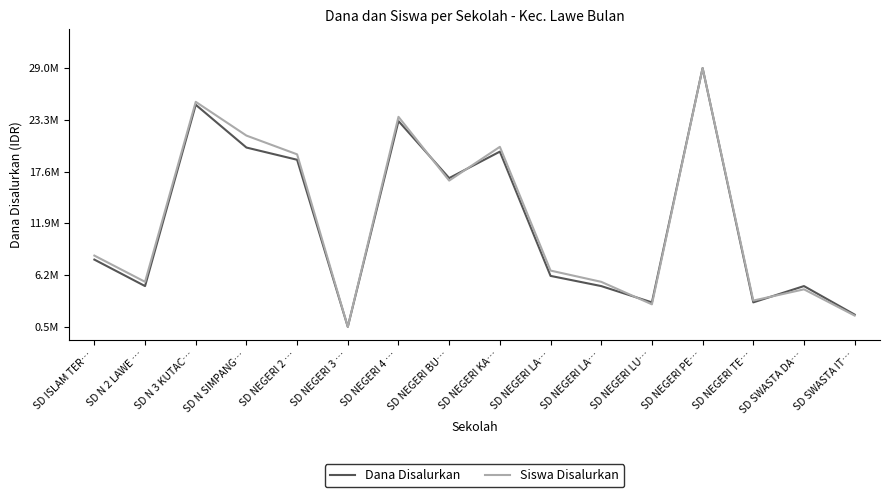

At which category is the sum across all series the highest?

SD NEGERI PE…